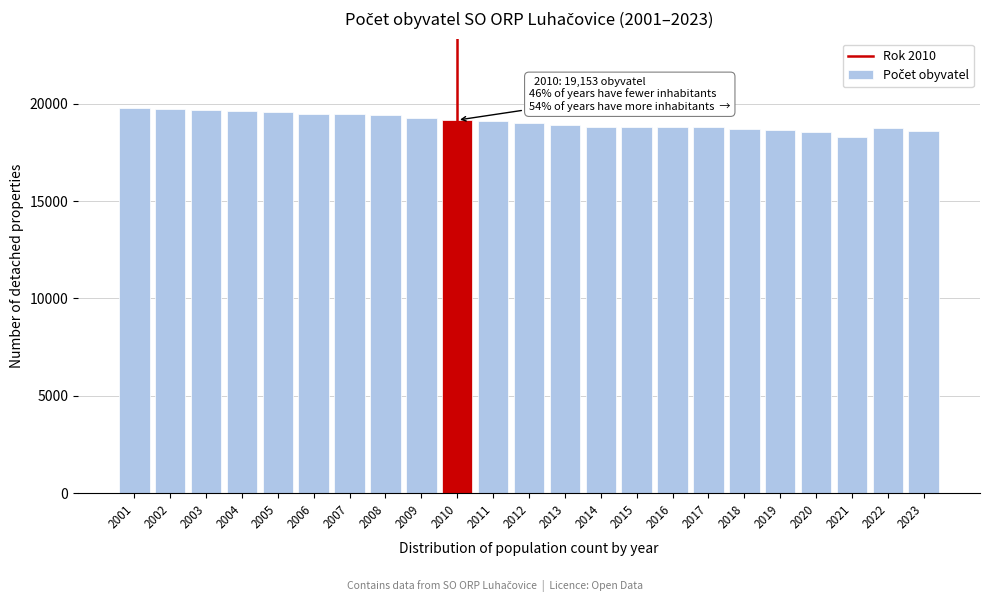

What is the sum of all values?

438874